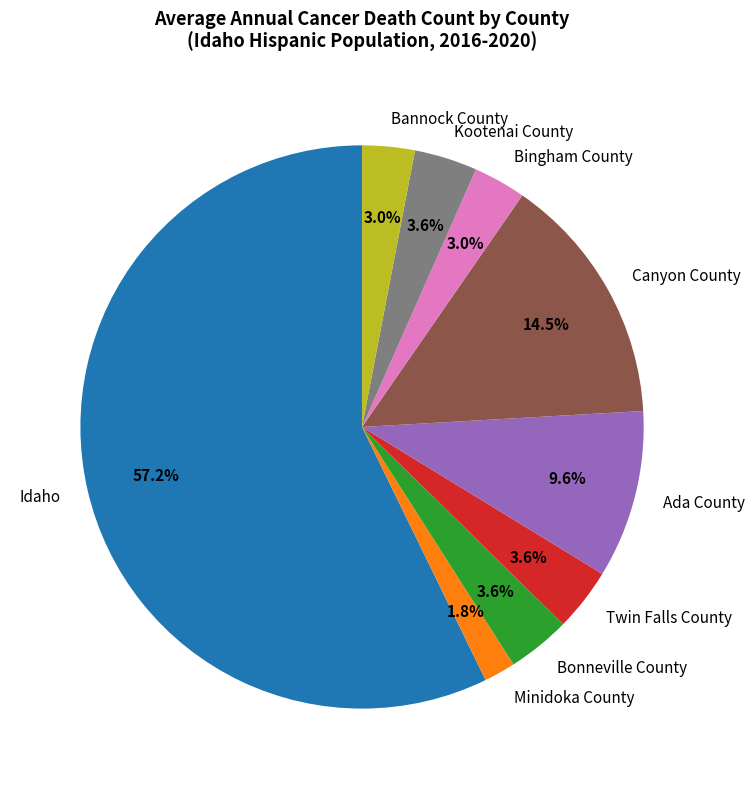

Which category has the smallest portion of the pie?

Minidoka County